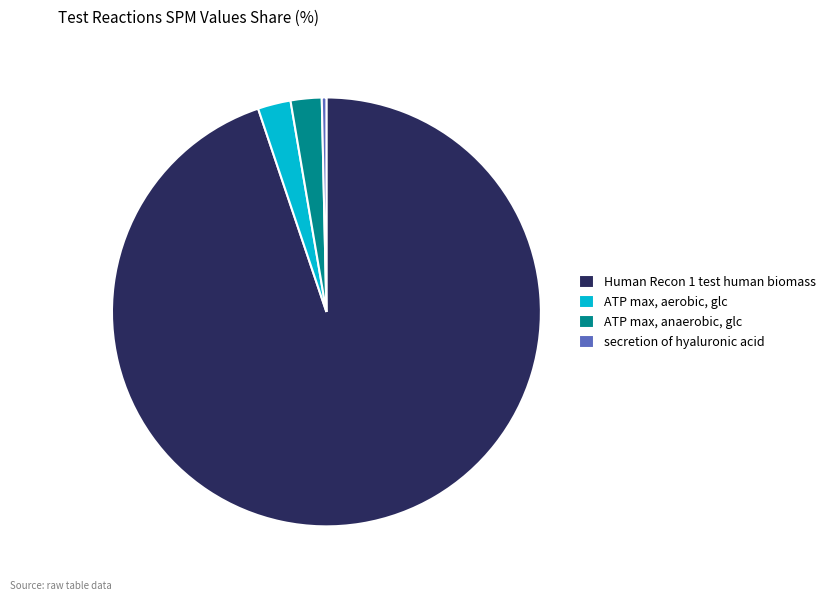

Combined, do secretion of hyaluronic acid and ATP max, anaerobic, glc account for over 50%?

No